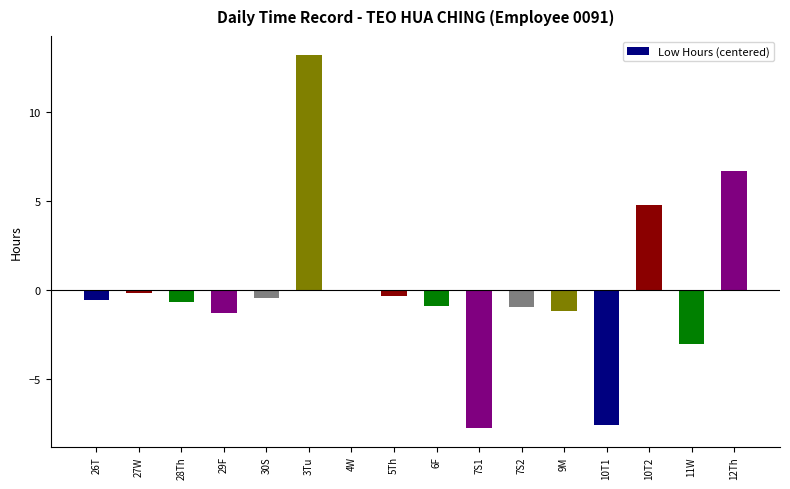

What is the maximum value shown in the chart?

13.2